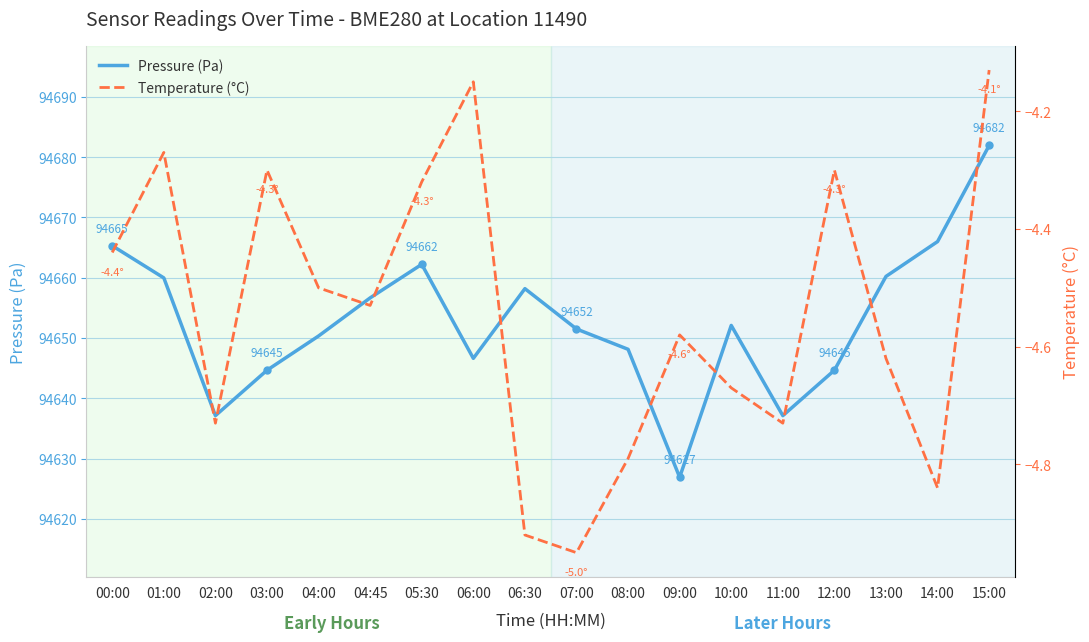

At which label is Pressure (Pa) closest to 94654?

10:00